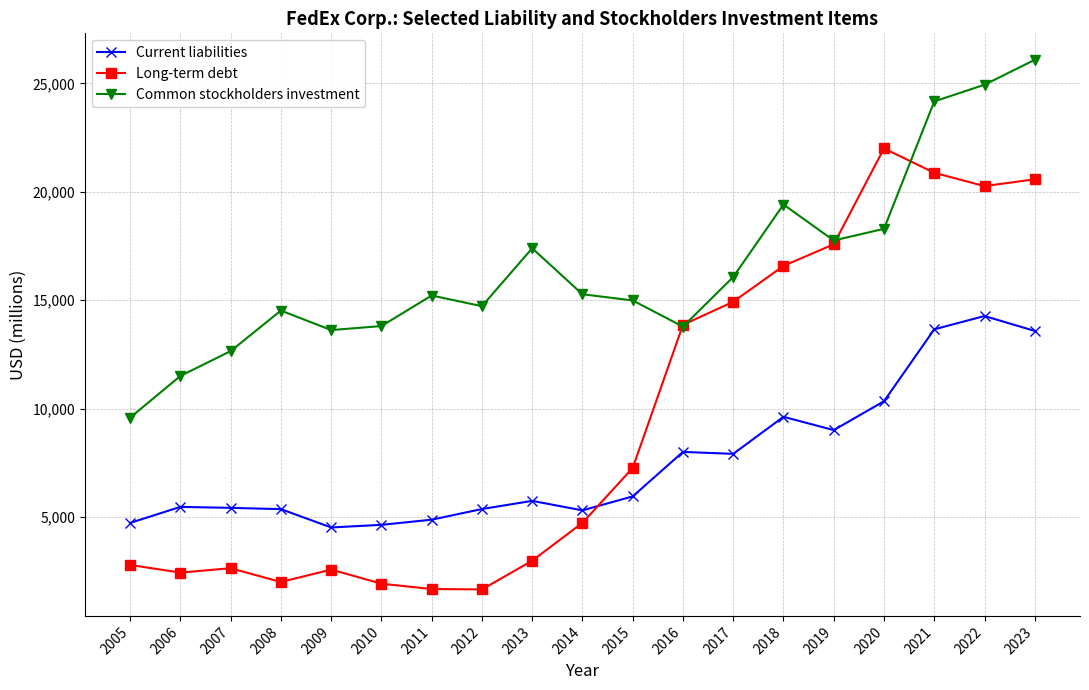

At how many categories does at least one series exceed 4087?

19